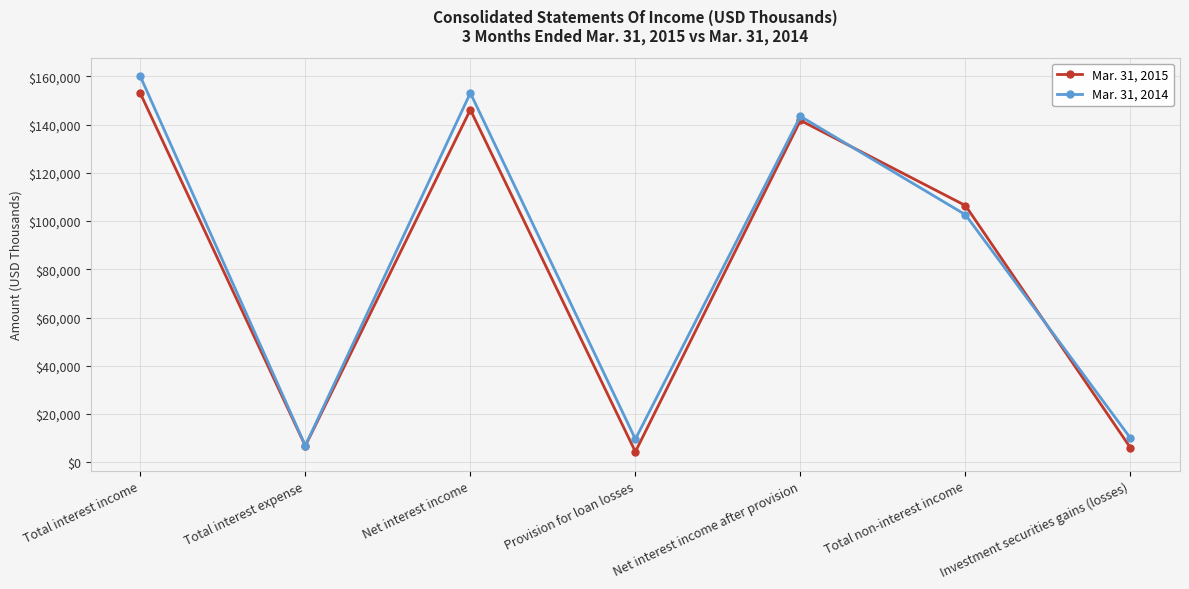

What is the value of the Mar. 31, 2015 point at the 3rd from the left?

146138